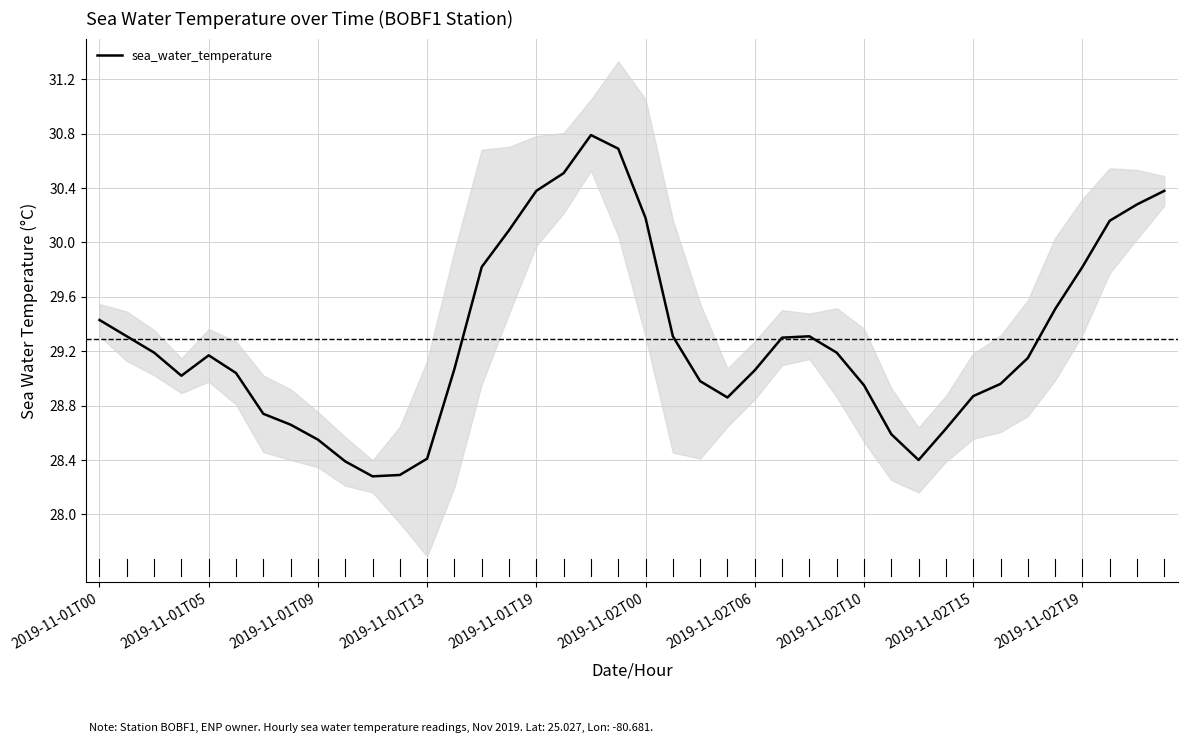

Is it true that sea_water_temperature equals 10.3 at 2019-11-01T05?

False